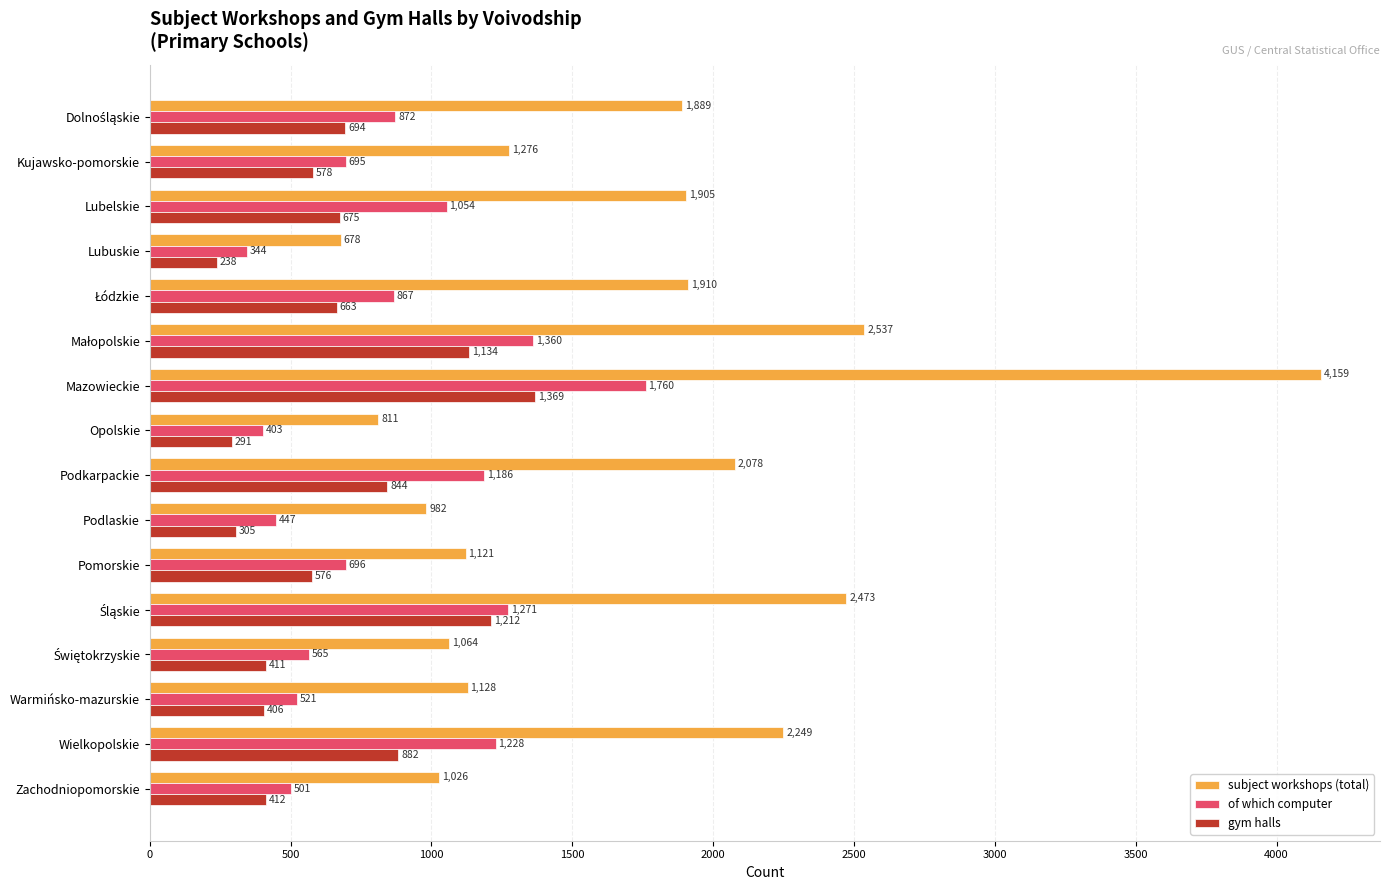

Which series has the widest spread of values?

subject workshops (total)